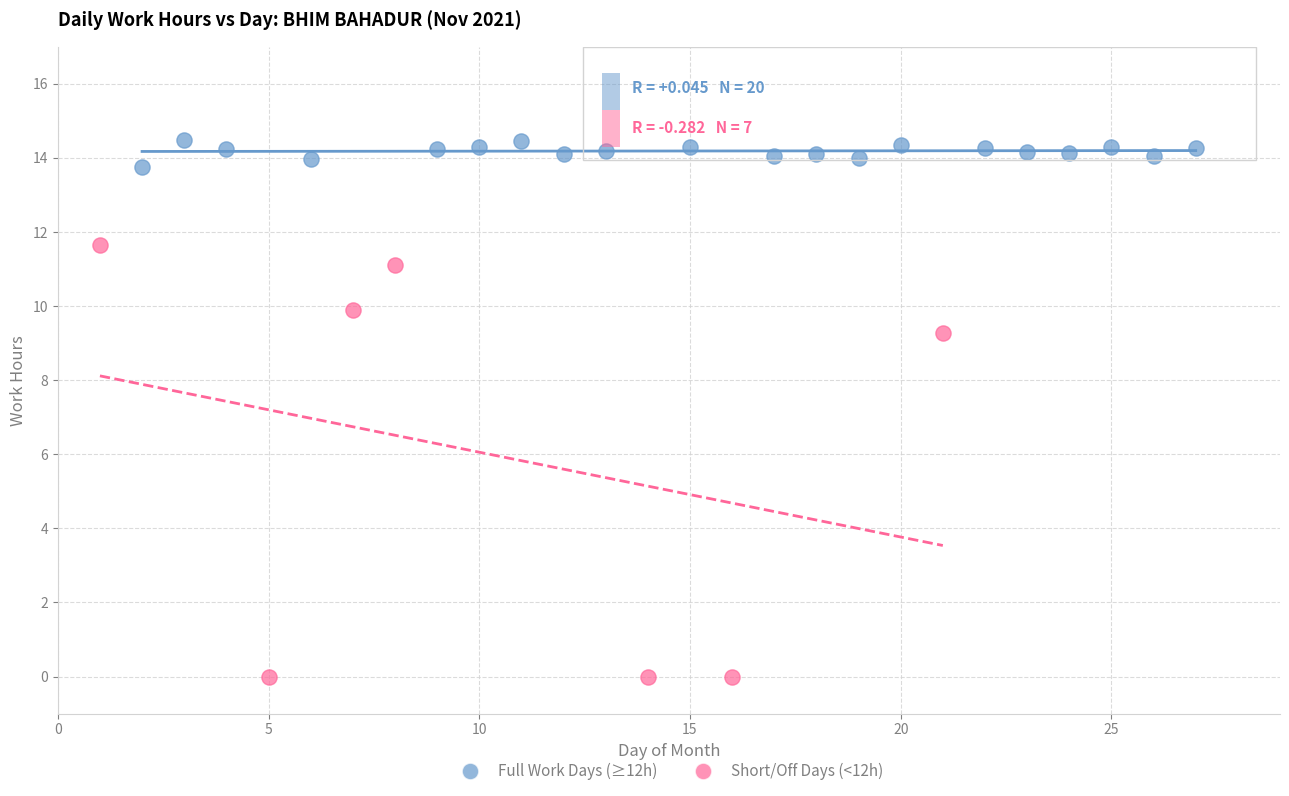

Which series contains the highest Y value?

Full Work Days (≥12h)